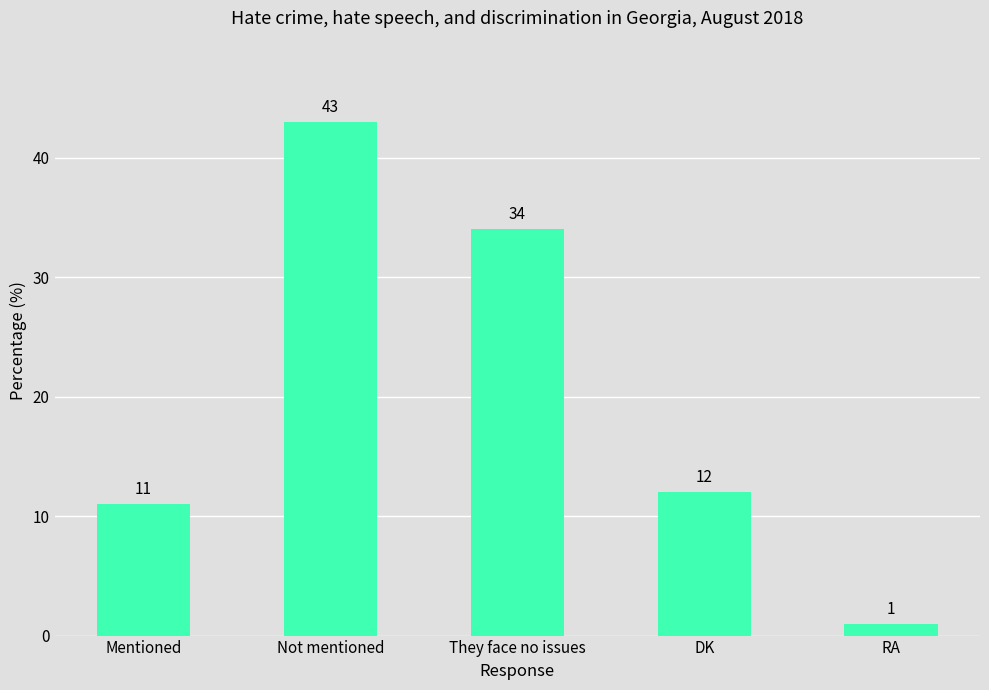

Count the number of categories in the chart.

5